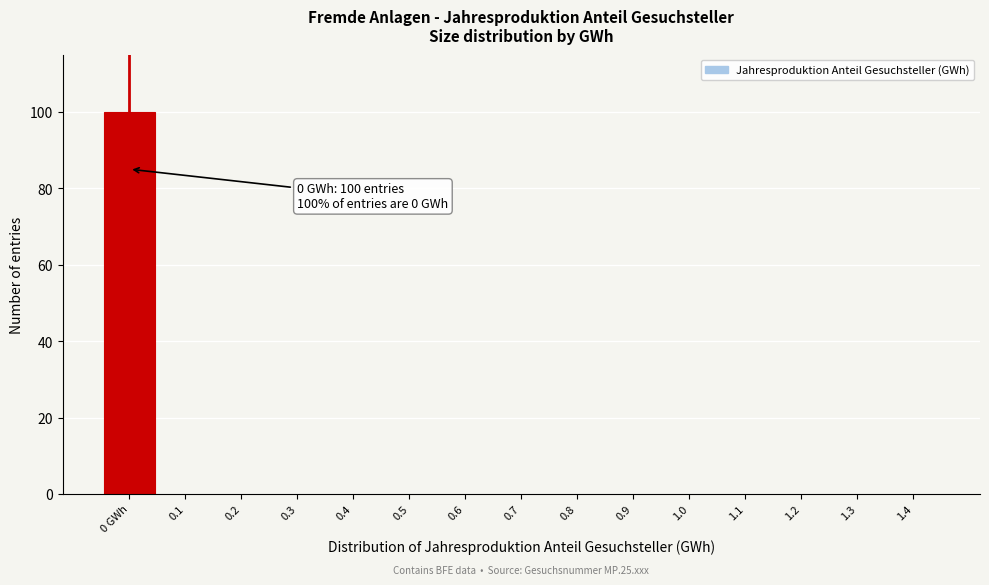

Reading right to left, extract all data points from this chart.

1.4=0	1.3=0	1.2=0	1.1=0	1.0=0	0.9=0	0.8=0	0.7=0	0.6=0	0.5=0	0.4=0	0.3=0	0.2=0	0.1=0	0 GWh=100